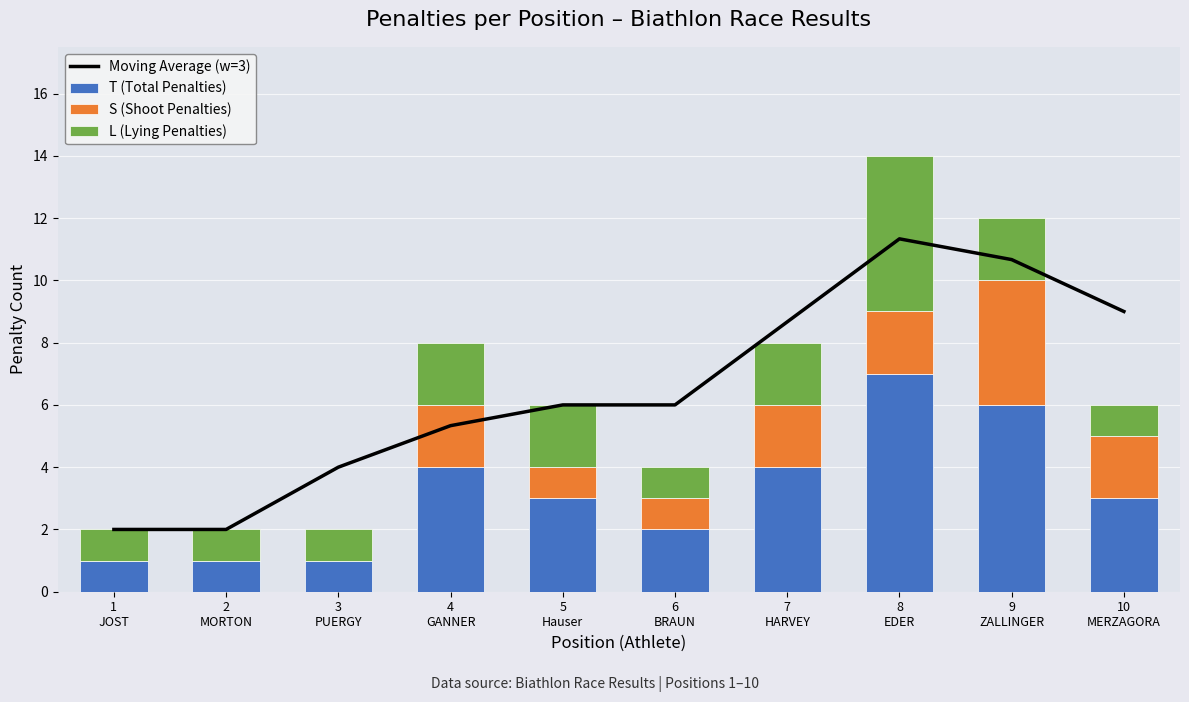

Count the L (Lying Penalties) values in the range 1 to 2.

9